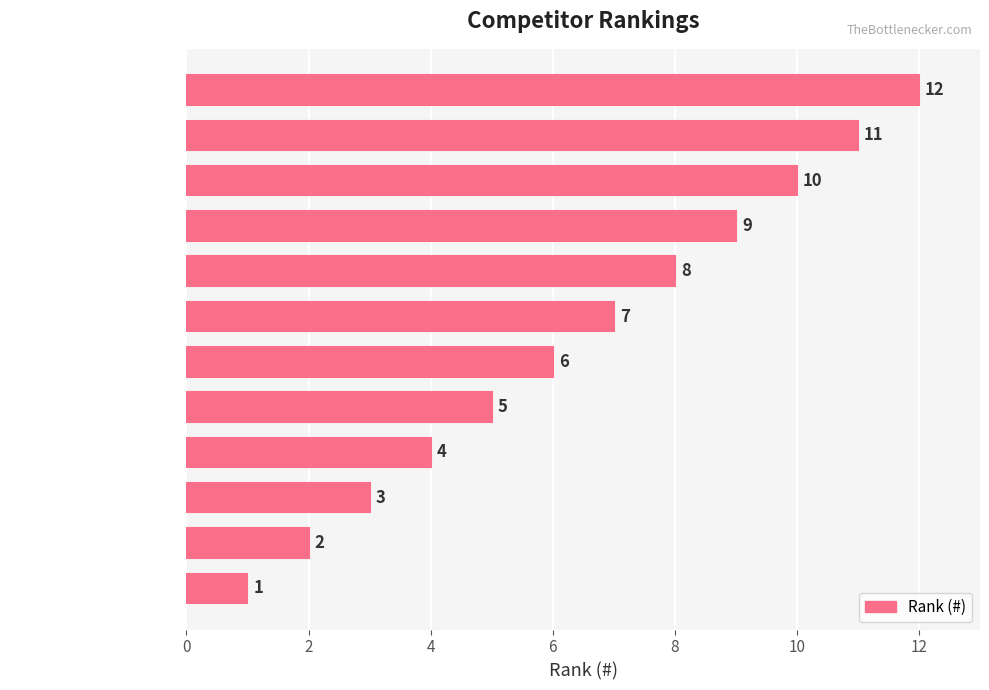

Is it true that the value at Gpmfsibi Gmyez7na is 5?

True